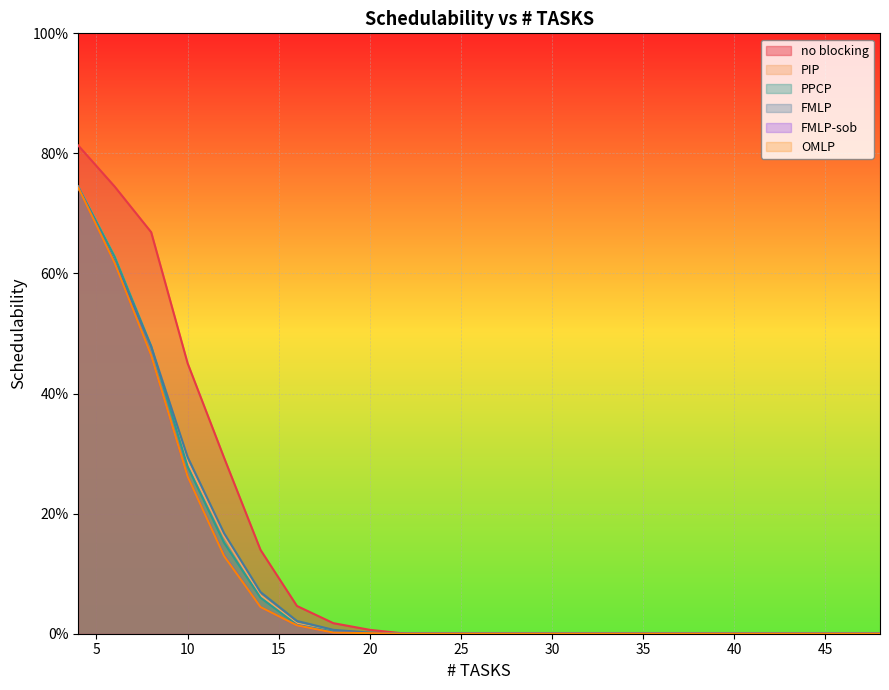

True or false: FMLP-sob and PPCP intersect in this chart.

False